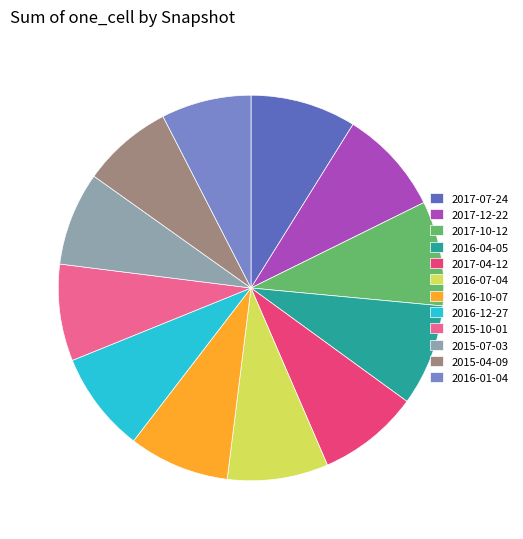

Combined, do 2015-10-01 and 2016-01-04 account for over 50%?

No